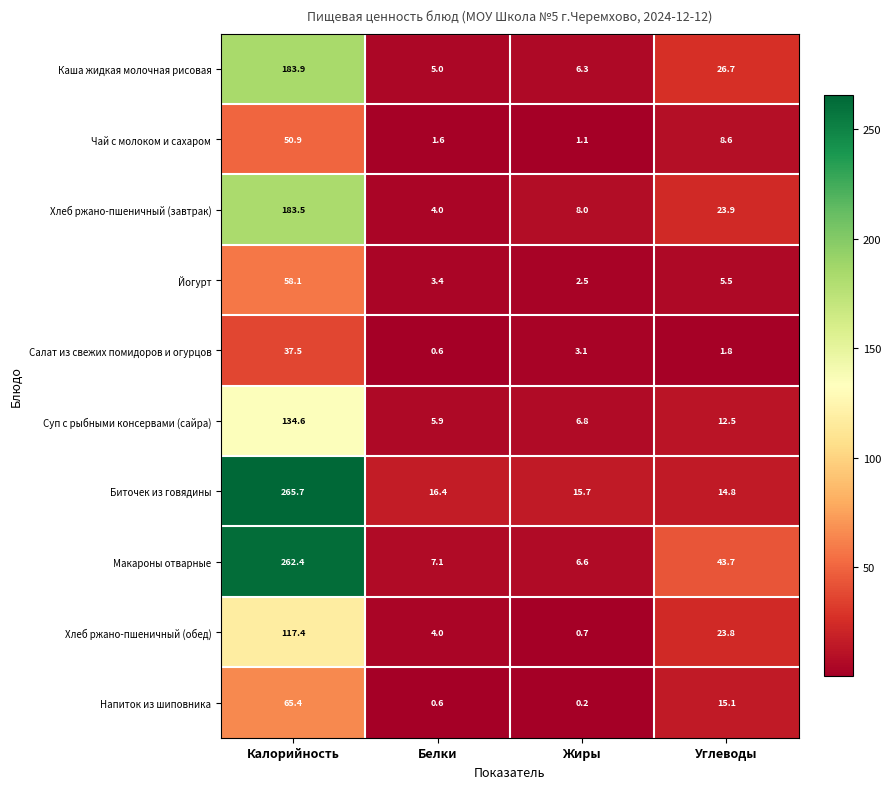

The value of Йогурт at Жиры is 1.3. True or false?

False